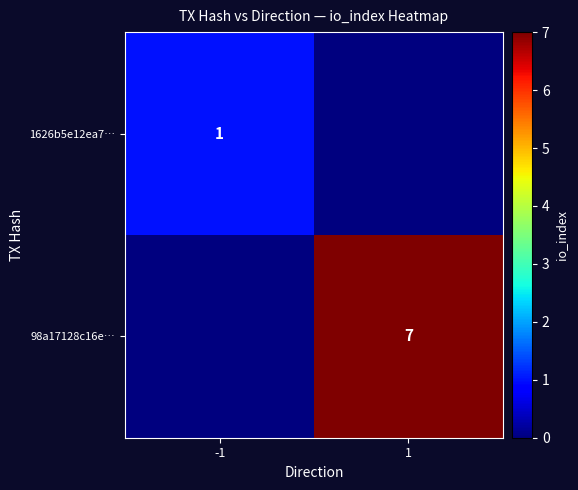

The 98a17128c16e… series shows 12 at 1. True or false?

False